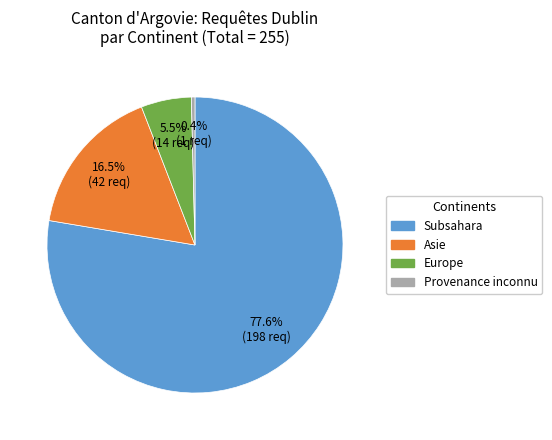

What is the largest slice in the pie chart?

Subsahara